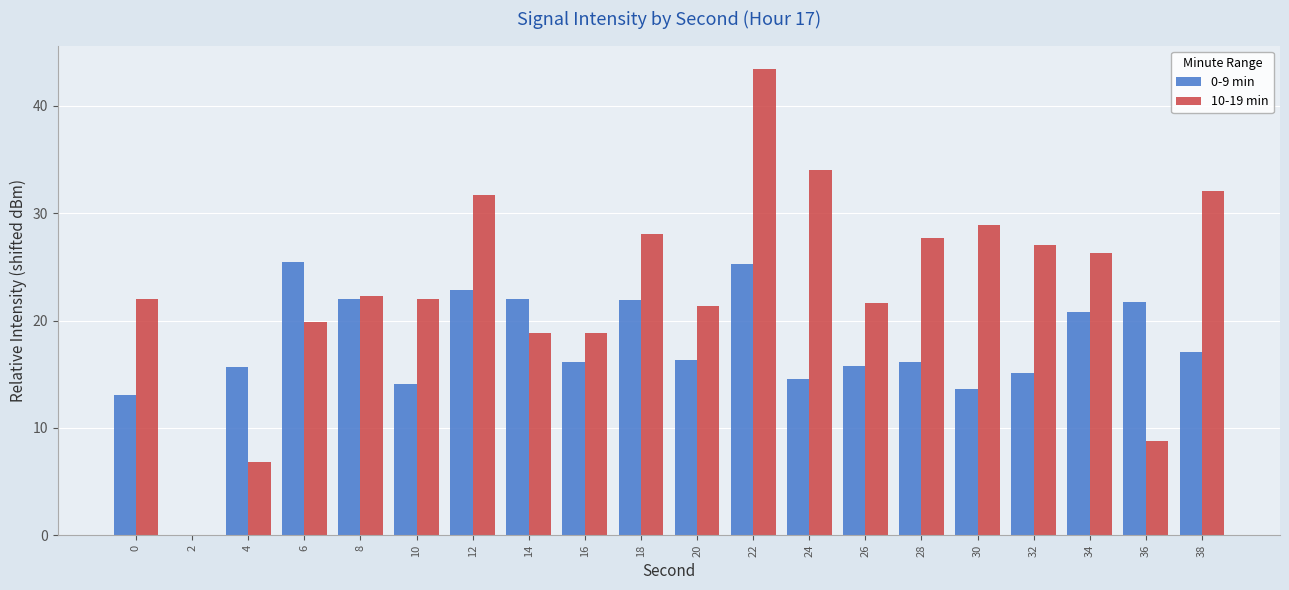

What is the greatest value displayed?

43.5